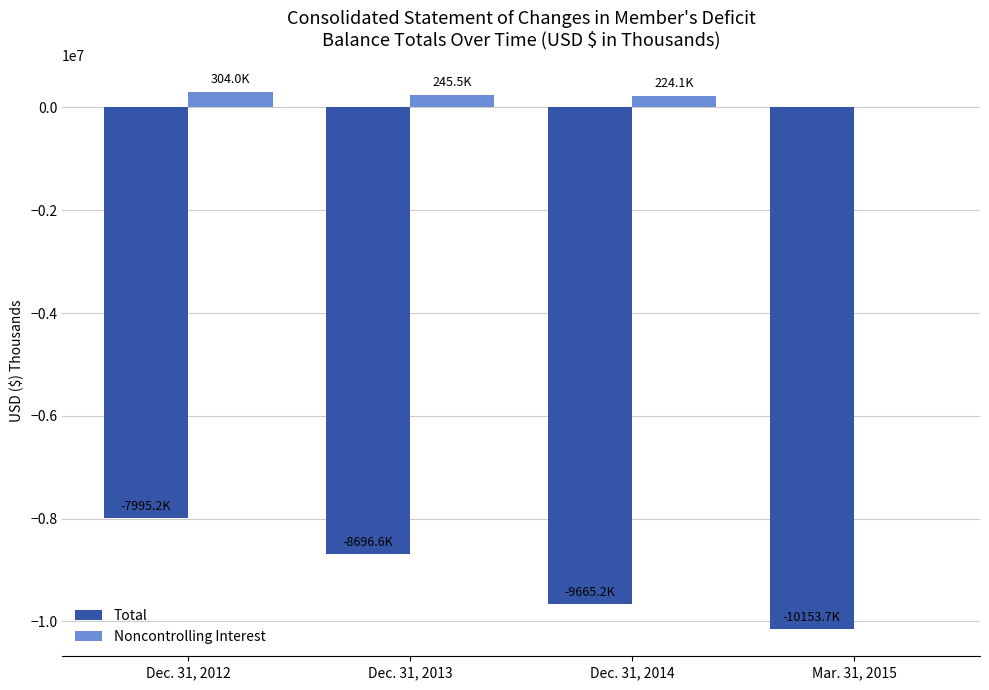

Which series changed the most between Dec. 31, 2012 and Mar. 31, 2015?

Total